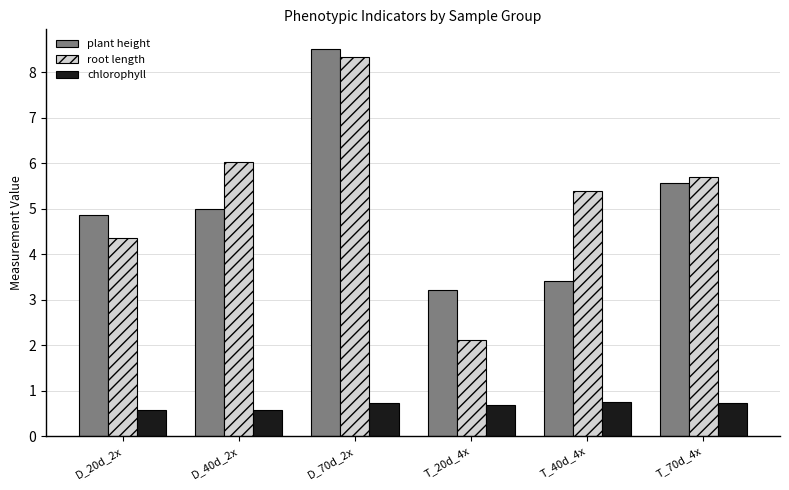

Which series has the largest total across all categories?

root length